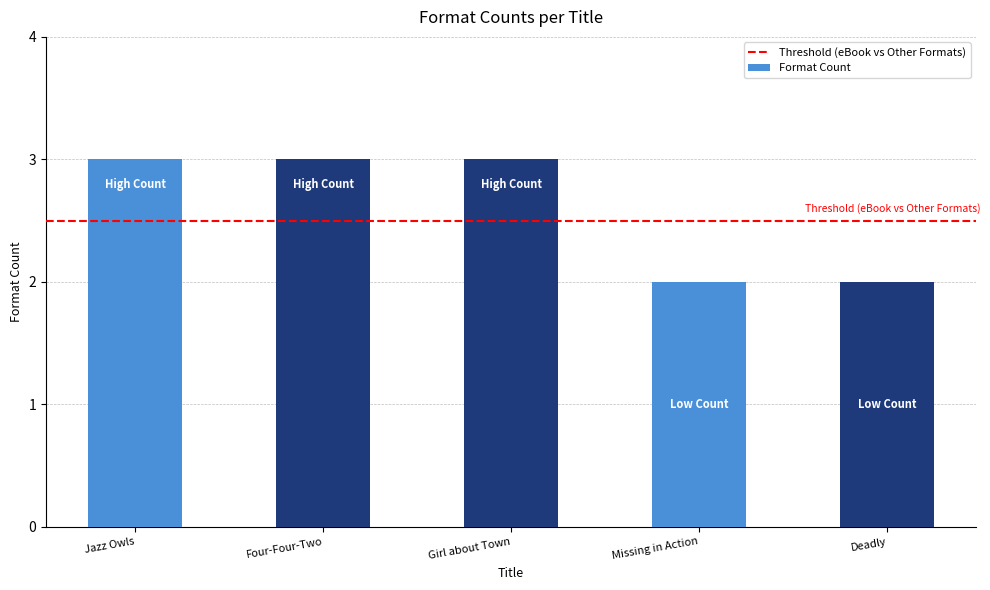

What is the greatest value displayed?

3